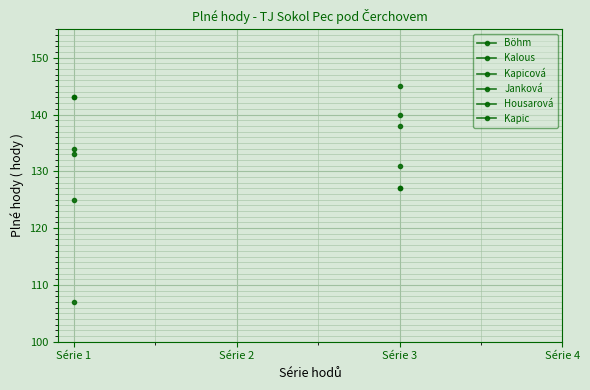

At which label is Böhm closest to 140?

Série 3